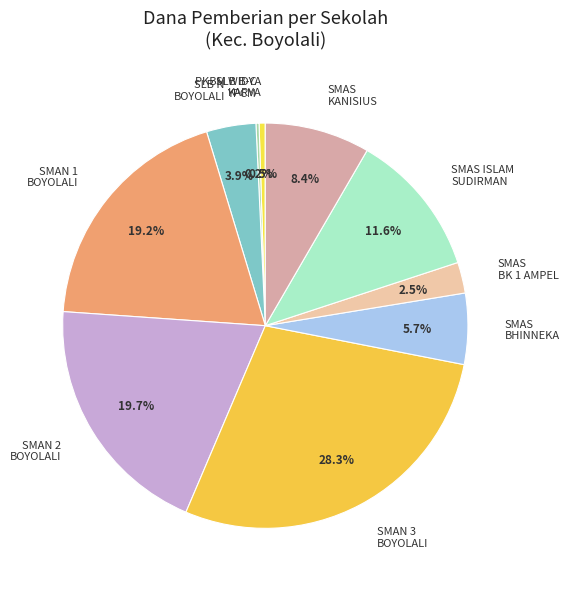

Is there any slice that represents more than half of the pie?

No